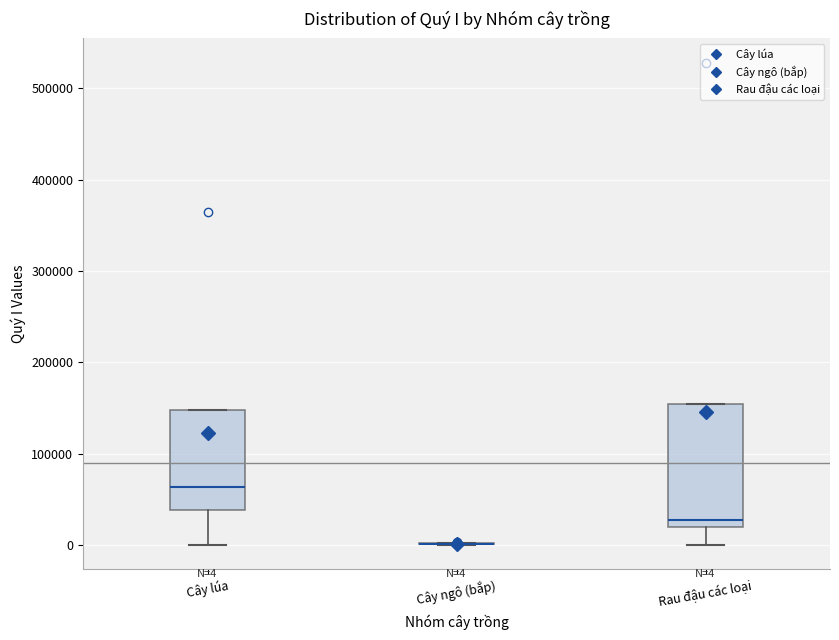

Comparing the boxes themselves (not the whiskers), which one is the tallest?

Rau đậu các loại